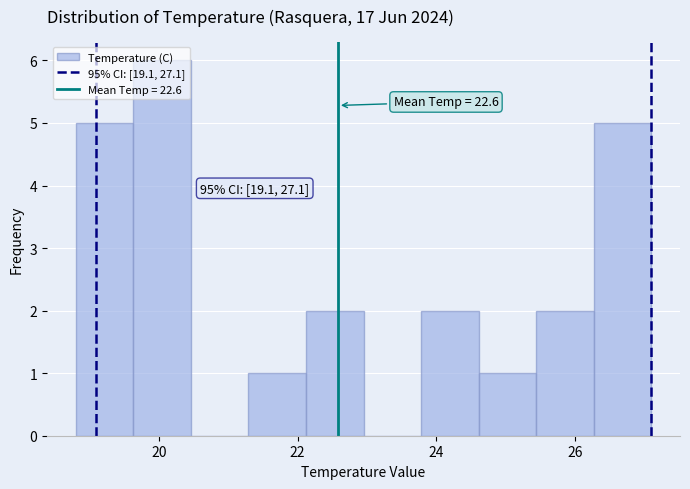

Which range on the x-axis has the tallest bar?

19.6 to 20.4